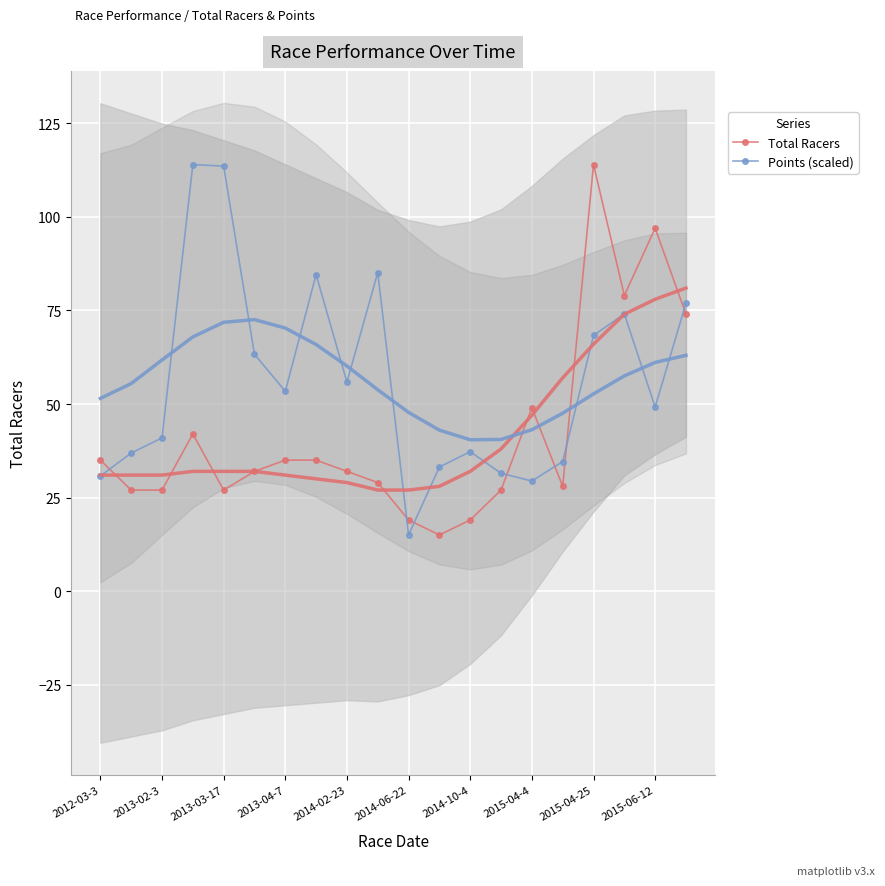

Reading left to right, extract all data points from this chart.

Total Racers: 35.0	27.0	27.0	42.0	27.0	32.0	35.0	35.0	32.0	29.0	19.0	15.0	19.0	27.0	49.0	28.0	114.0	79.0	97.0	74.0
Points (scaled): 30.8	36.9	40.9	114.0	113.6	63.3	53.4	84.6	55.9	85.1	15.0	33.2	37.3	31.5	29.4	34.6	68.3	74.1	49.2	77.0